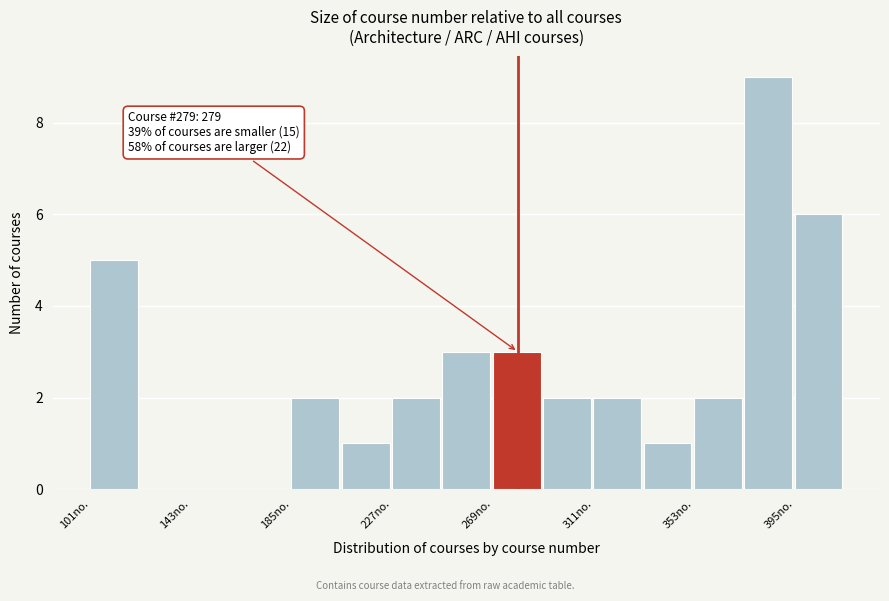

Over which range of the x-axis is the bar tallest?

375 to 395